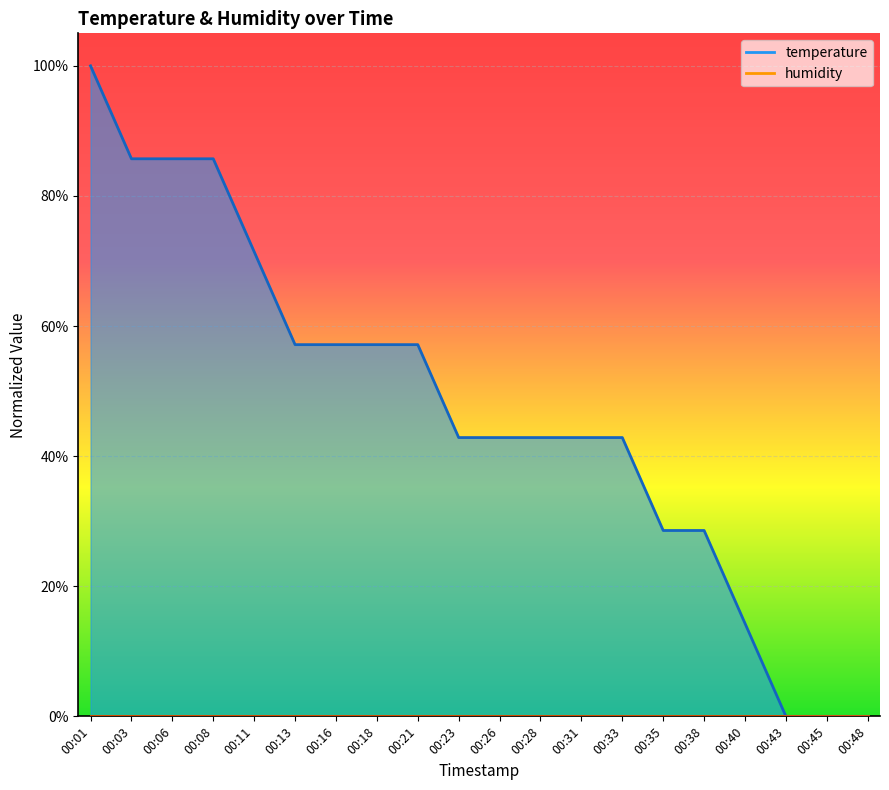

How many lines are shown in the chart?

1